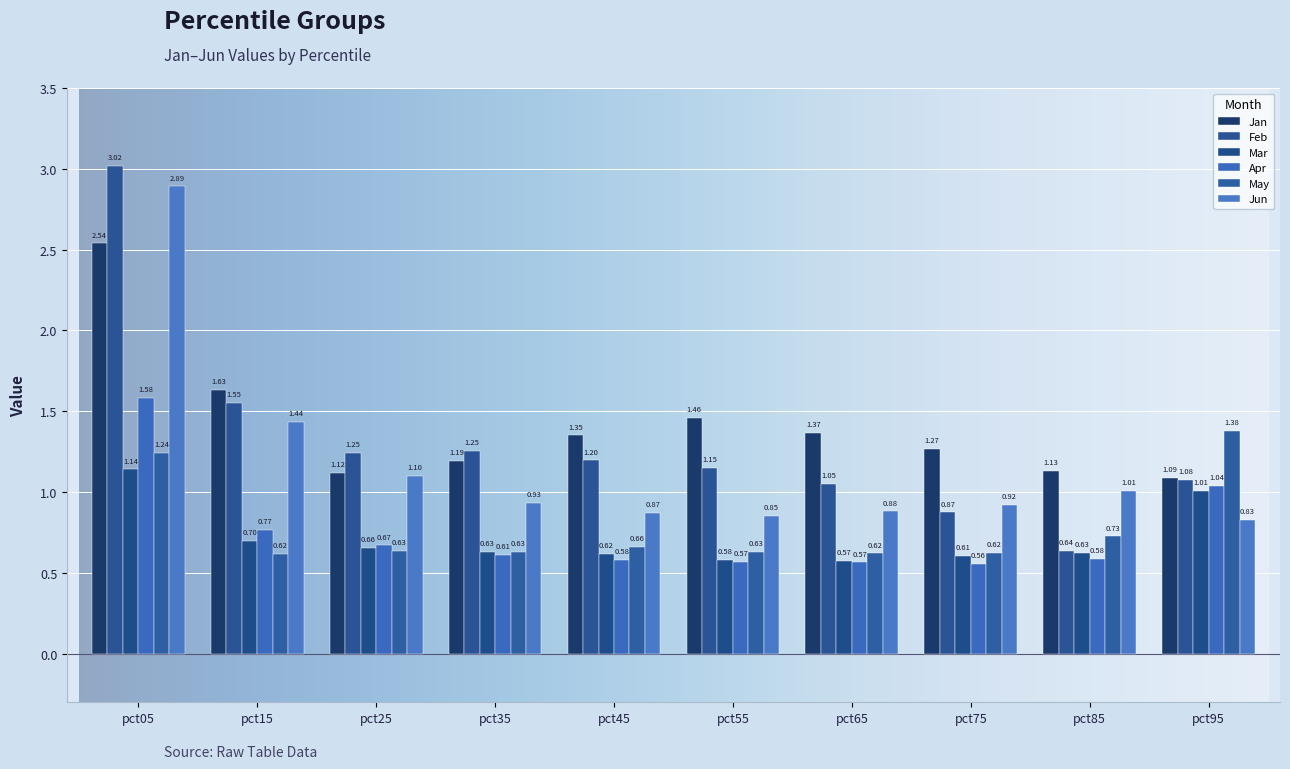

At which label is Mar closest to 0?

pct65